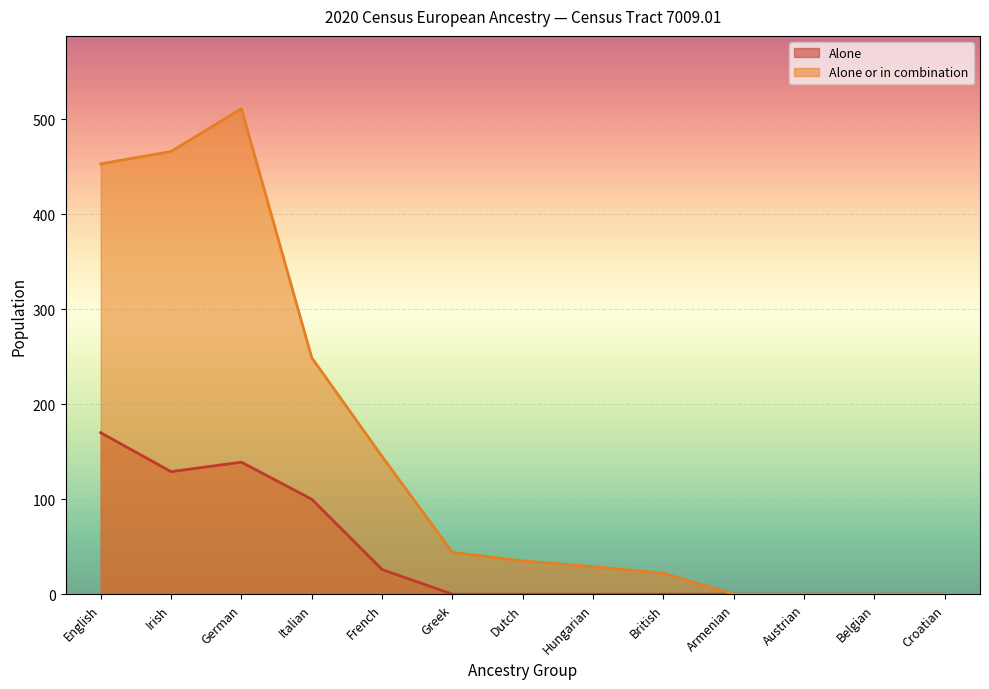

Is the value of Alone or in combination at Croatian greater than the value of Alone at Italian?

No